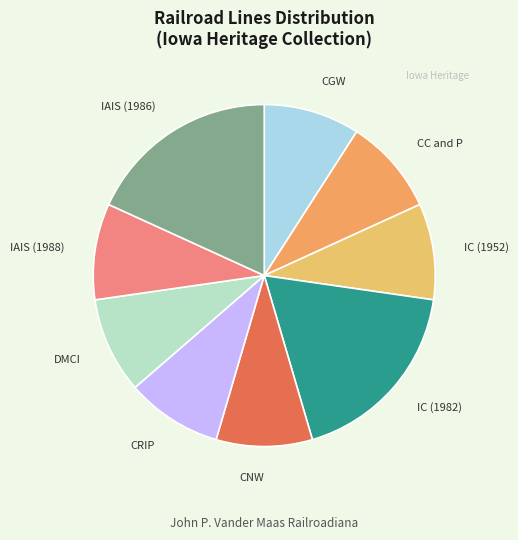

What is the ratio of the value at CGW to the value at CNW?

1.0